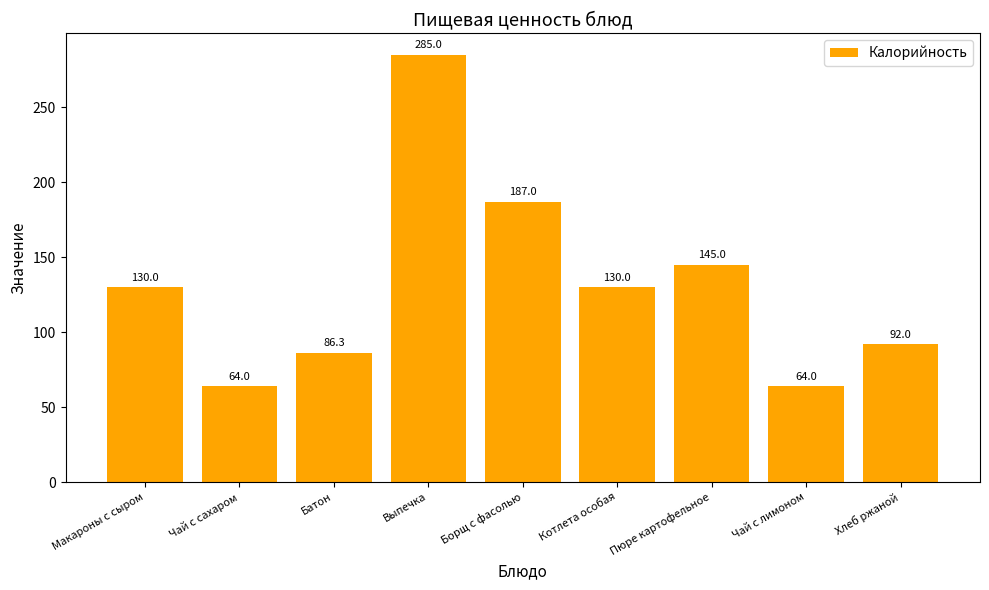

How many bars are there in total?

9